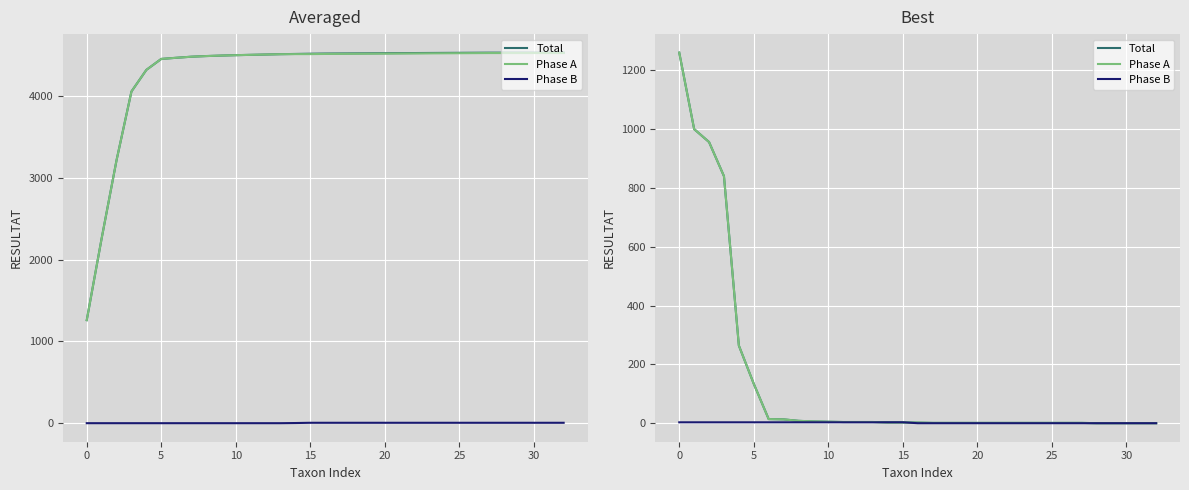

List the series in order of their peak value, highest first.

Total, Phase A, Total Best, Phase A Best, Phase B, Phase B Best